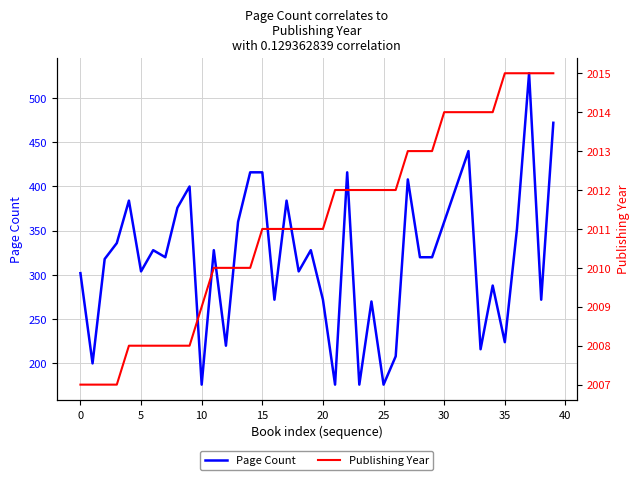

Reading right to left, what are all the values shown in this chart?

Page Count: 472	272	528	352	224	288	216	440	400	360	320	320	408	208	176	270	176	416	176	272	328	304	384	272	416	416	360	220	328	176	400	376	320	328	304	384	336	318	200	302
Publishing Year: 2015	2015	2015	2015	2015	2014	2014	2014	2014	2014	2013	2013	2013	2012	2012	2012	2012	2012	2012	2011	2011	2011	2011	2011	2011	2010	2010	2010	2010	2009	2008	2008	2008	2008	2008	2008	2007	2007	2007	2007